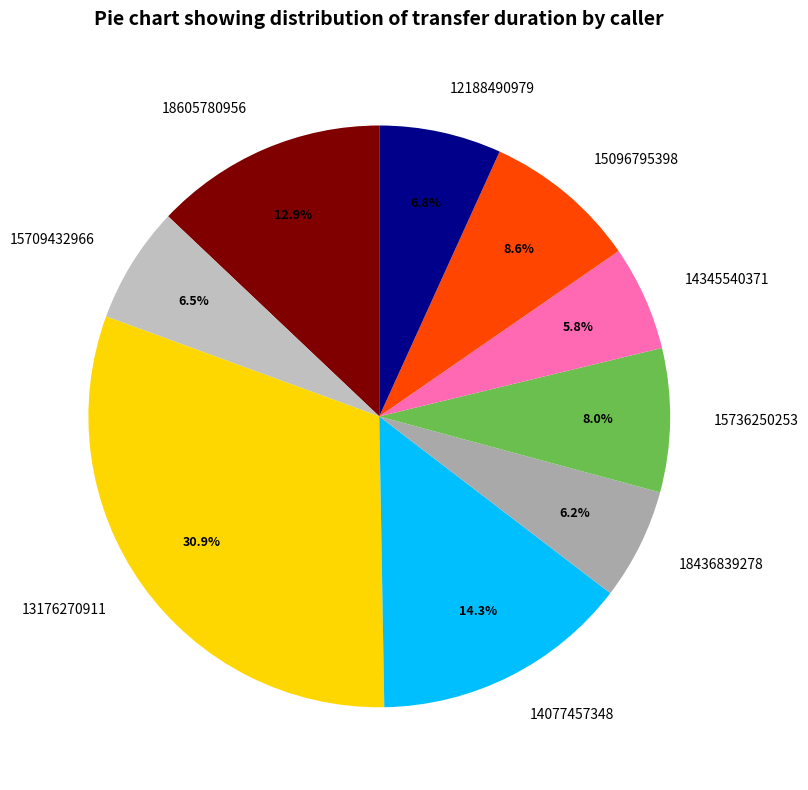

To the nearest percent, what is the difference between the largest and smallest slice percentages?

25%